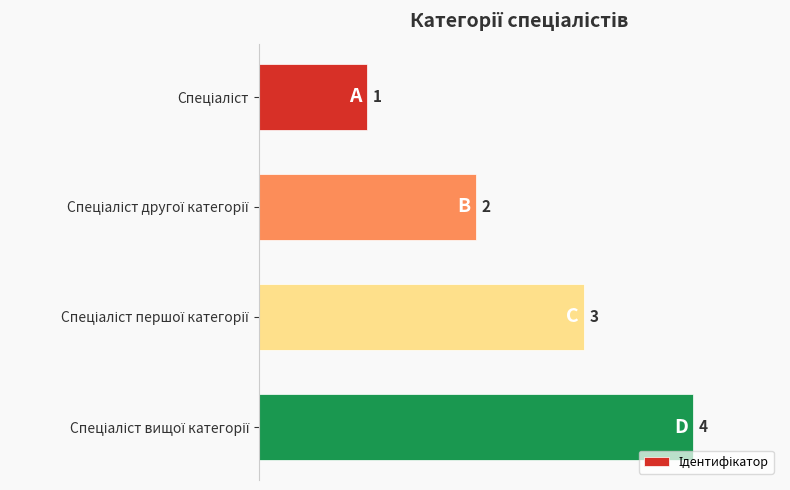

What is the difference between the maximum and minimum values?

3